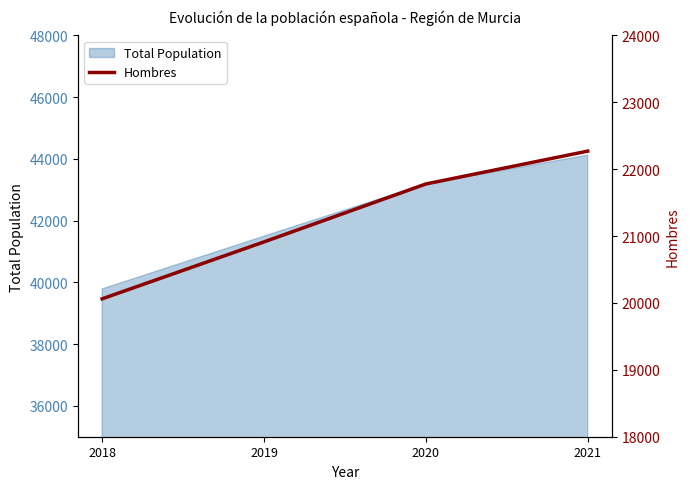

True or false: Total Population has a value of 8752 at 2018.

False